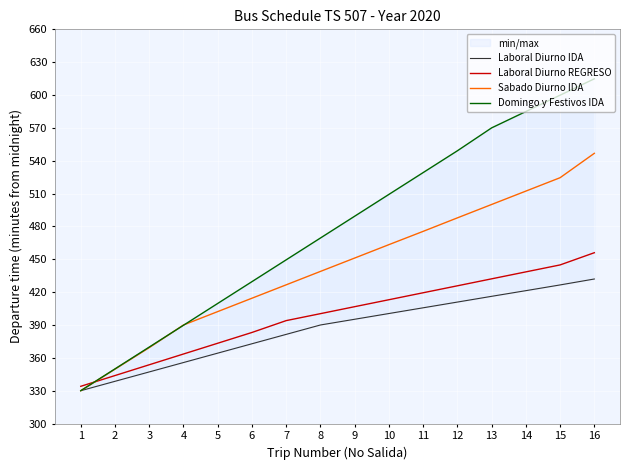

List the series in order of their peak value, lowest first.

Laboral Diurno IDA, Laboral Diurno REGRESO, Sabado Diurno IDA, Domingo y Festivos IDA